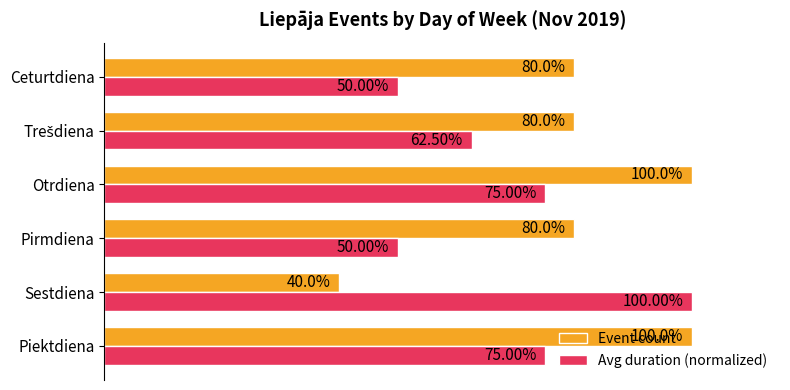

Which series has the largest range (max minus min)?

Event count